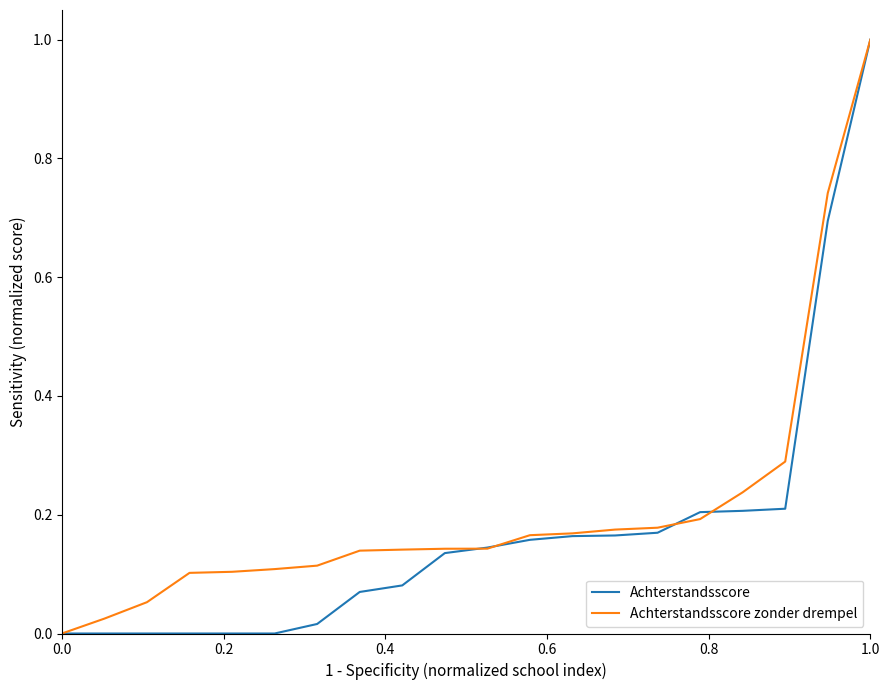

What is the greatest value displayed?

1.0